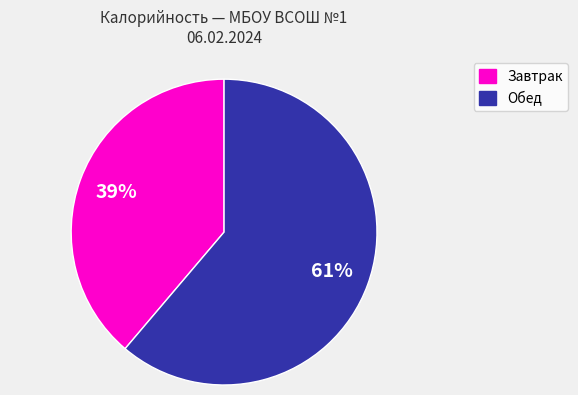

Is there a majority slice in this chart?

Yes